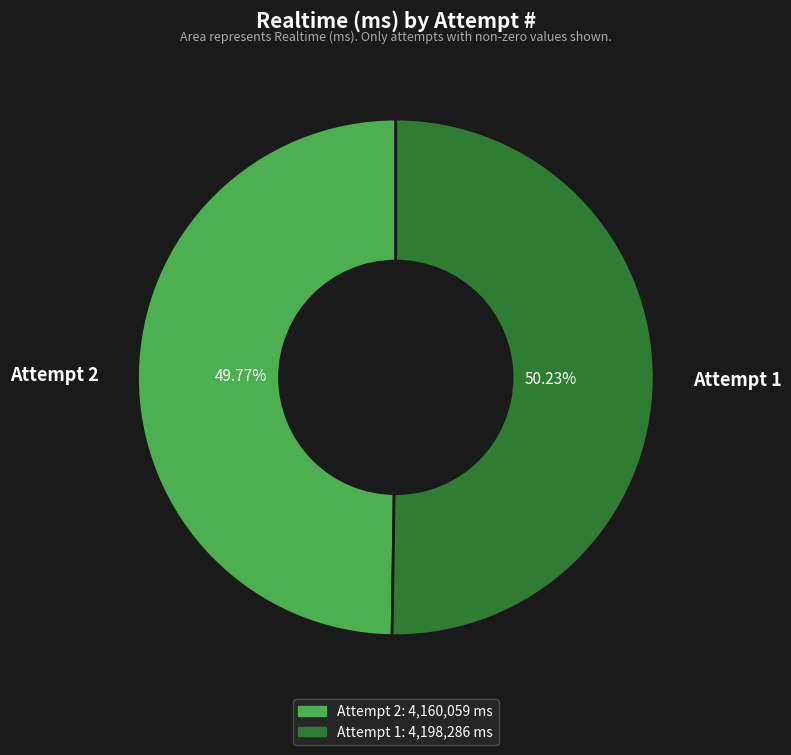

Combined, do Attempt 1 and Attempt 2 account for over 50%?

Yes